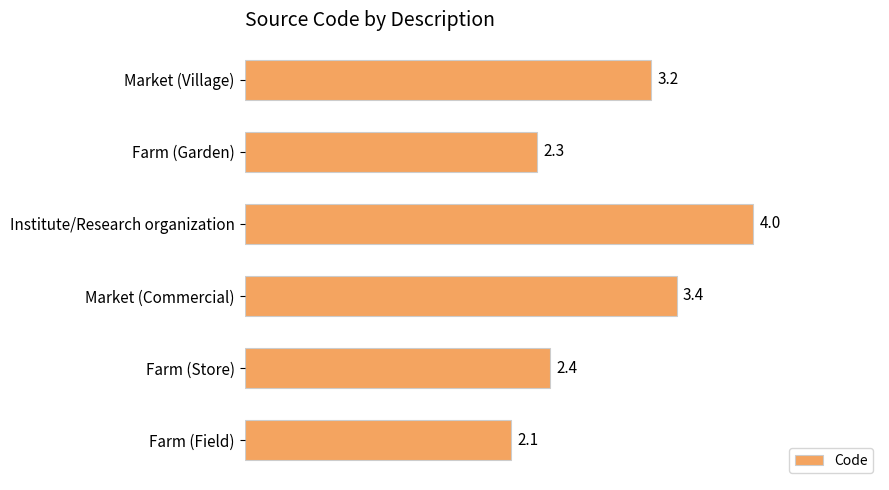

What is the label of the 5th bar from the bottom?

Farm (Garden)